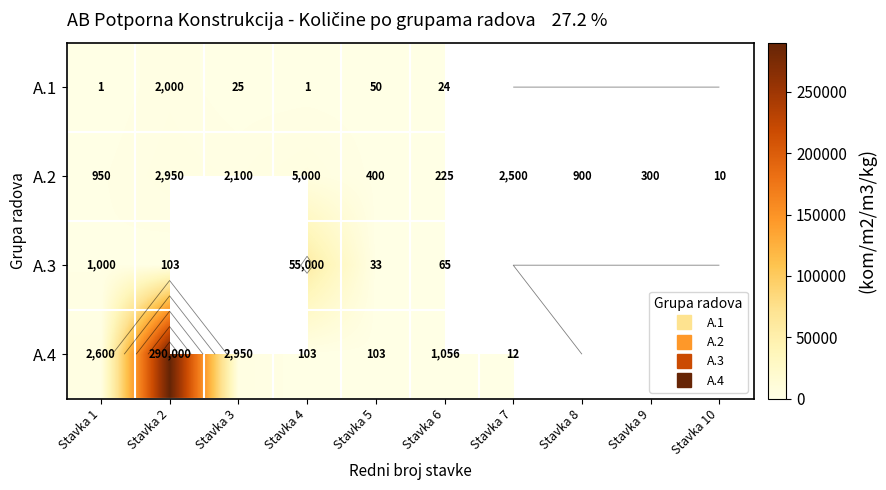

What is the greatest value displayed?

290000.0